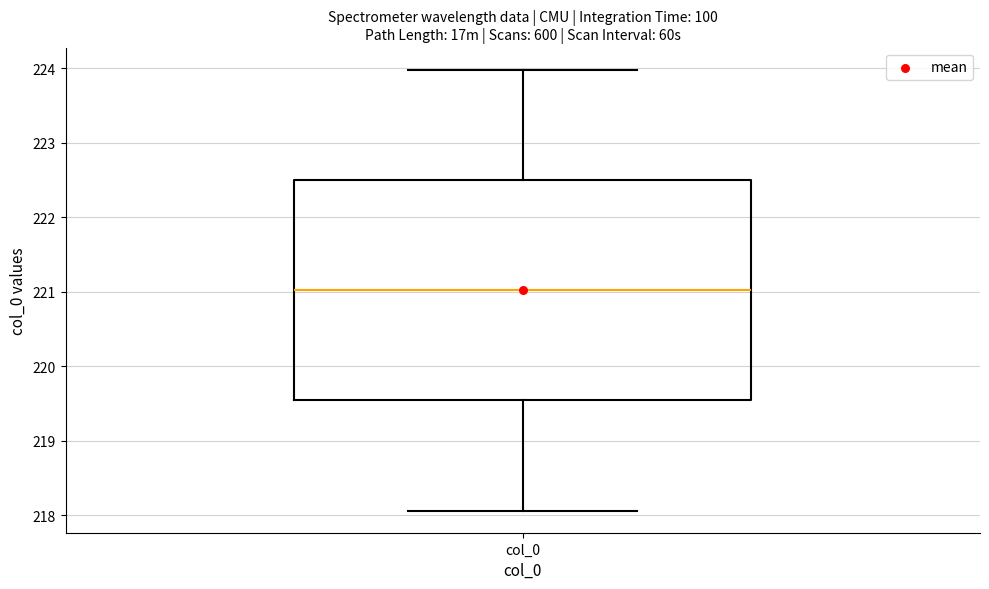

Where does the upper whisker of the box for col_0 end on the y-axis? The values are not printed on the chart, so give them approximately, as read against the axis.

224.0